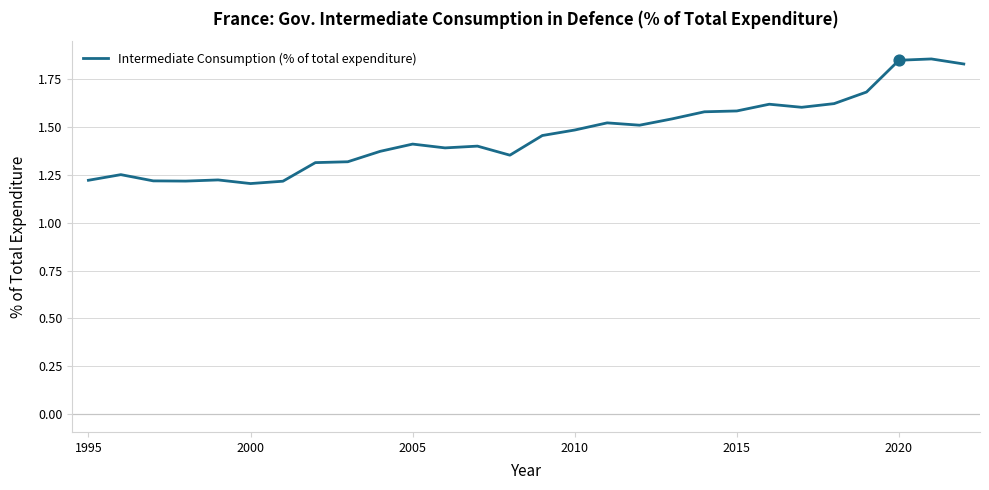

What is the difference between the maximum and minimum values?

0.7